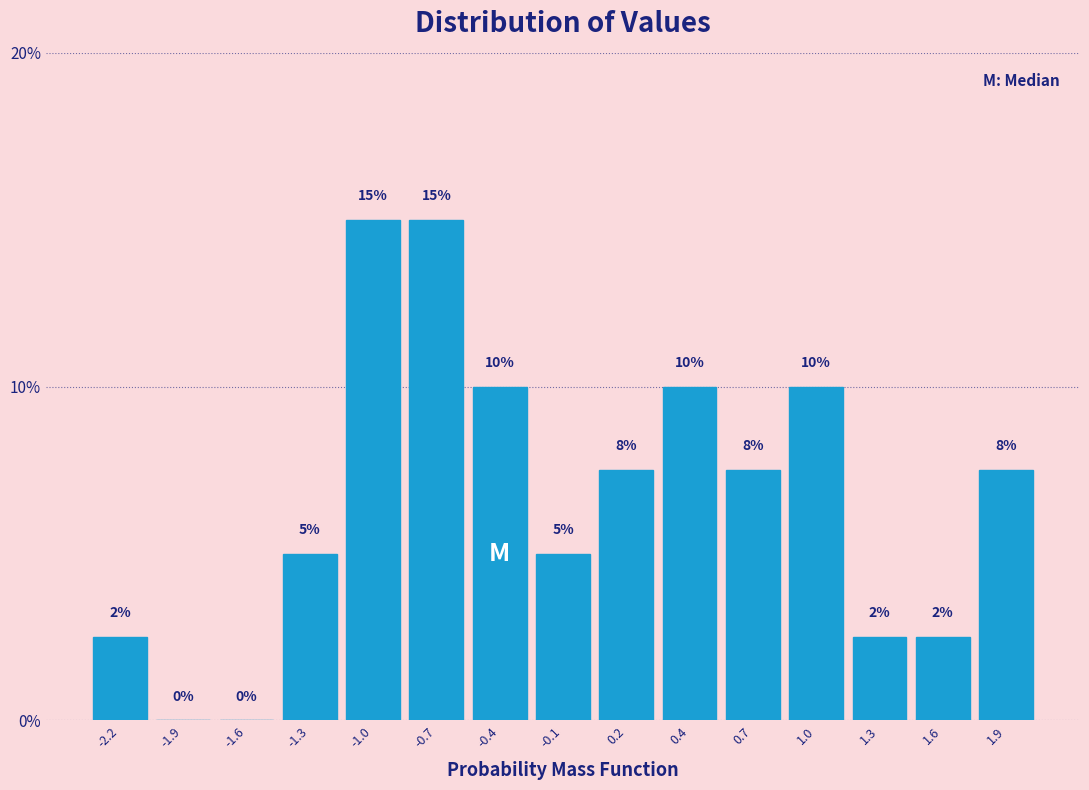

Is it true that the value at 1.6 is 2.5?

True